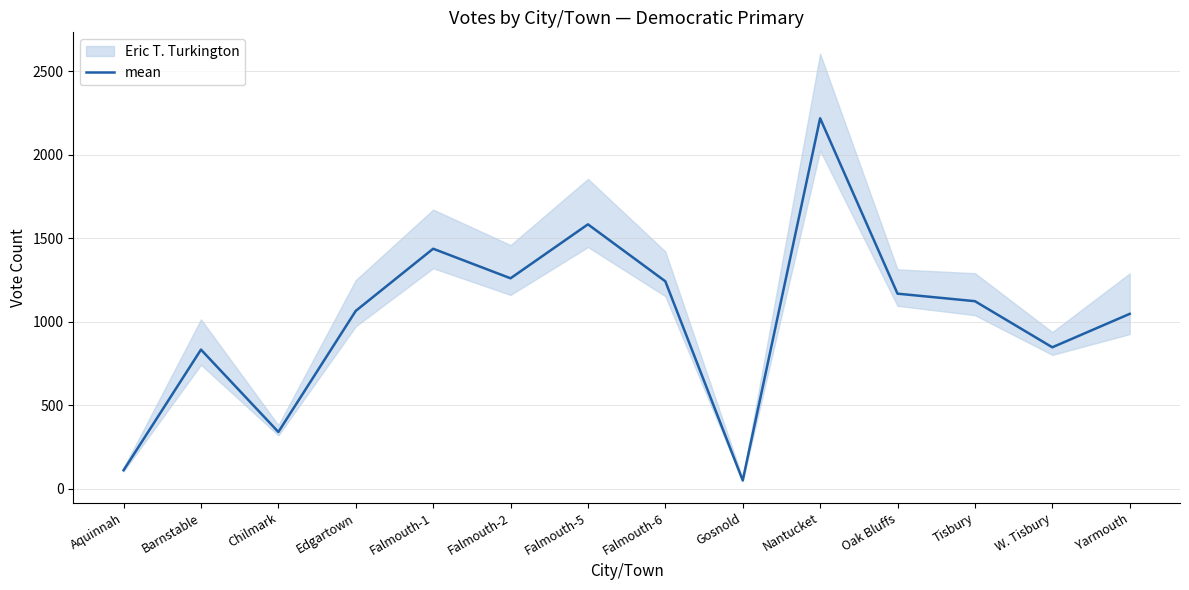

What is the label of the 6th point from the right?

Gosnold